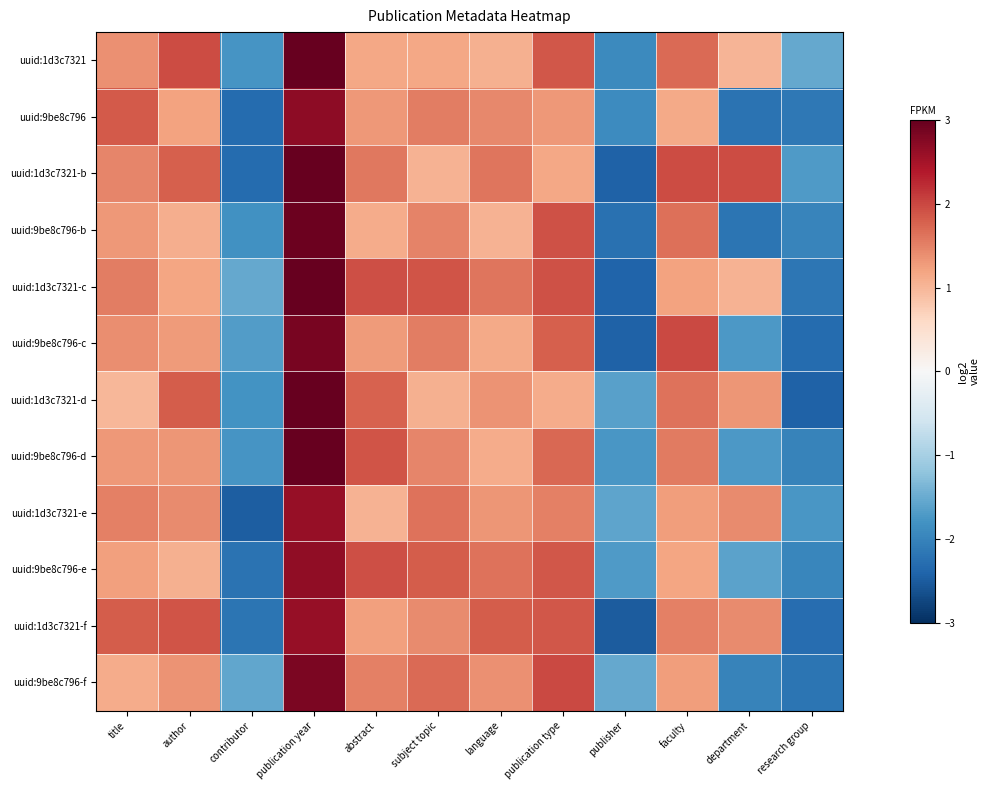

At which category does the chart reach its minimum across all series?

publisher